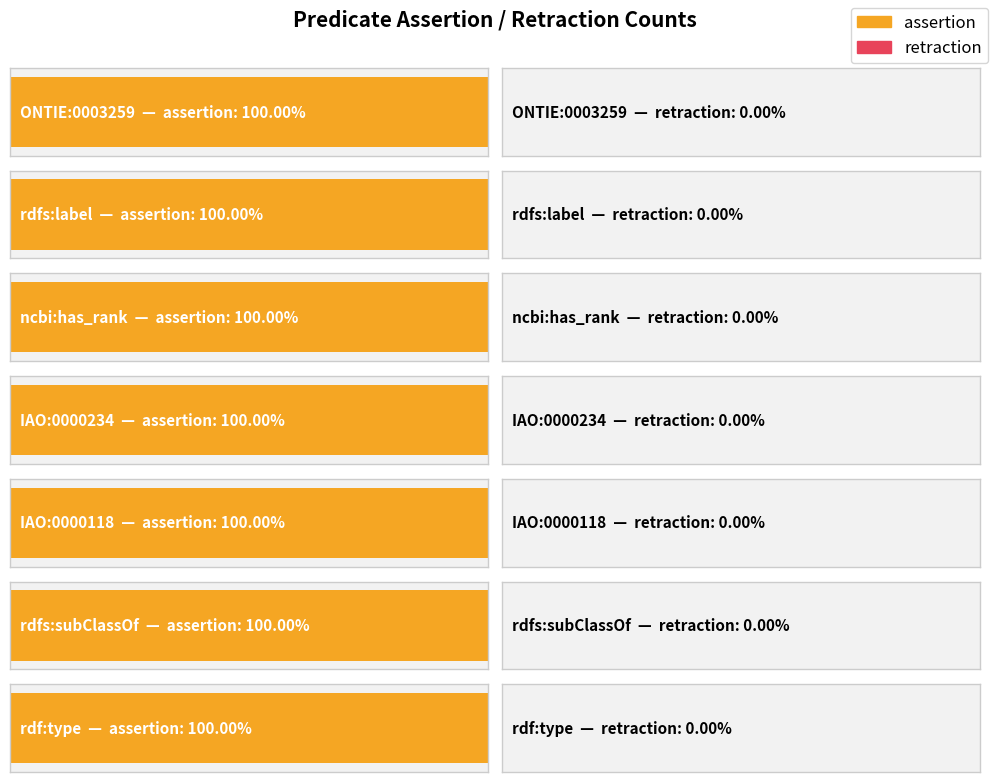

At which label does retraction reach its peak?

ONTIE:0003259